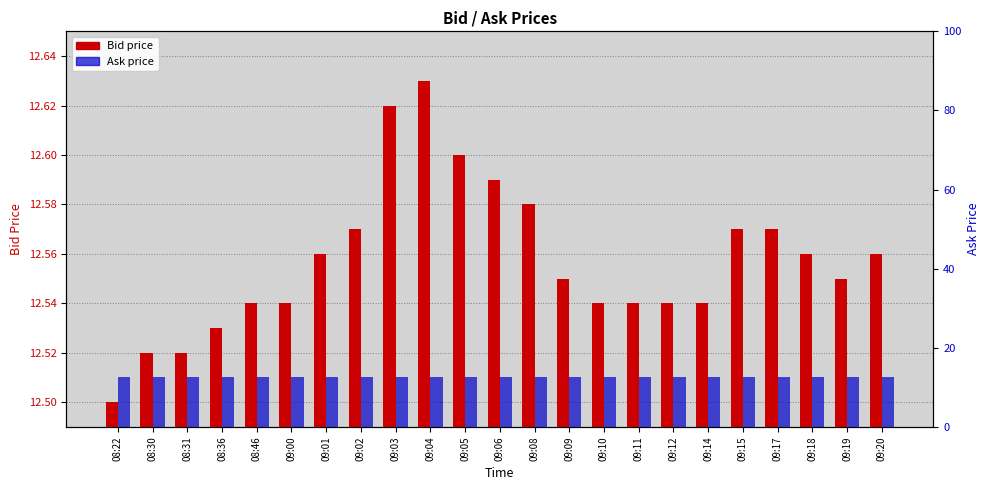

Between 08:31 and 09:08, which series saw the biggest shift?

Bid